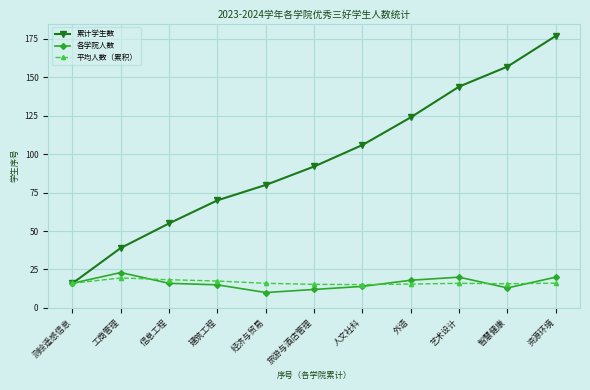

Which category has the lowest value across all series?

经济与贸易